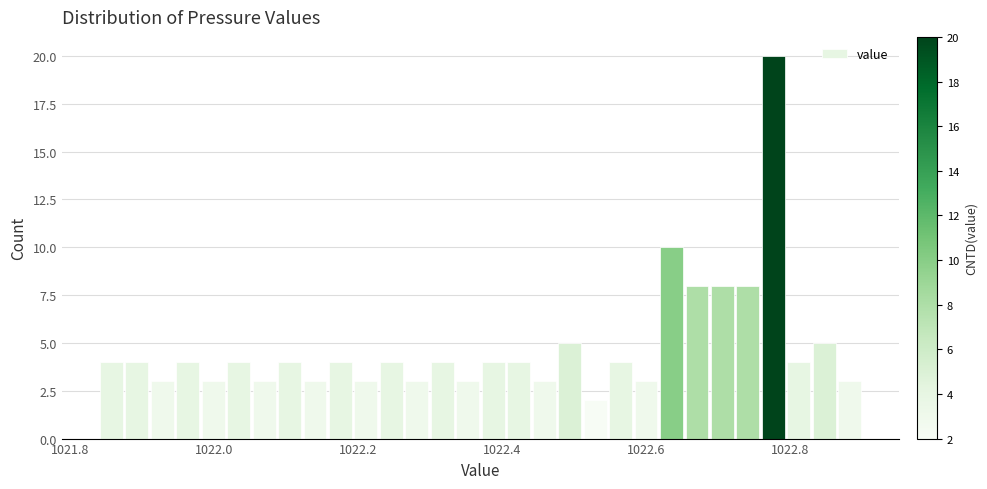

Read against the x-axis, roughly where is the centre of the tallest bar?

1022.78